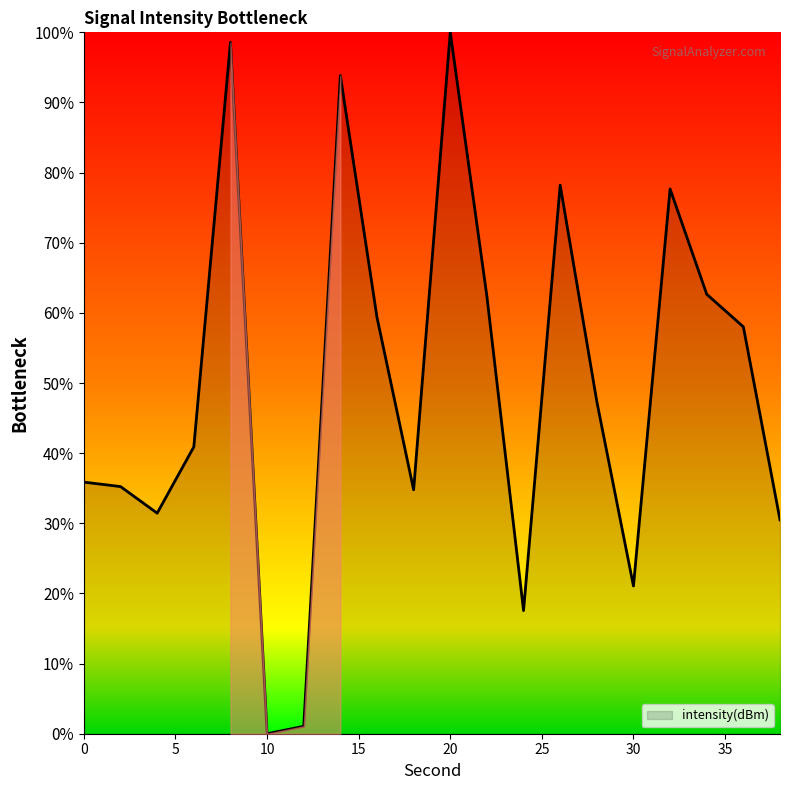

What is the greatest value displayed?

100.0